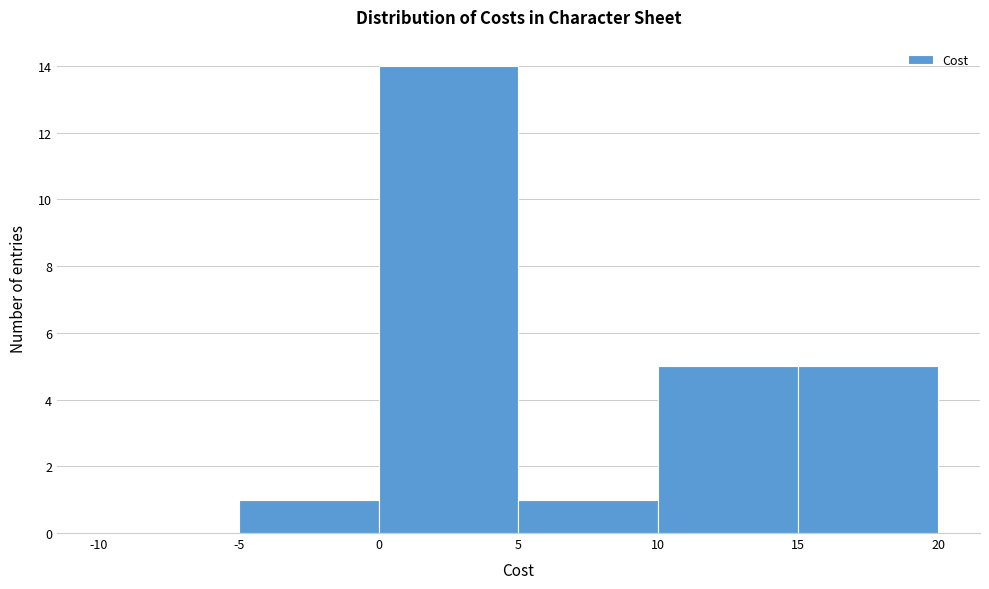

Reading left to right, transcribe this chart: for each bar, give the range it covers on the x-axis and its height. The values are not printed on the chart, so give them approximately, as read against the axis.

-10 to -5: 0
-5 to 0: 1
0 to 5: 14
5 to 10: 1
10 to 15: 5
15 to 20: 5